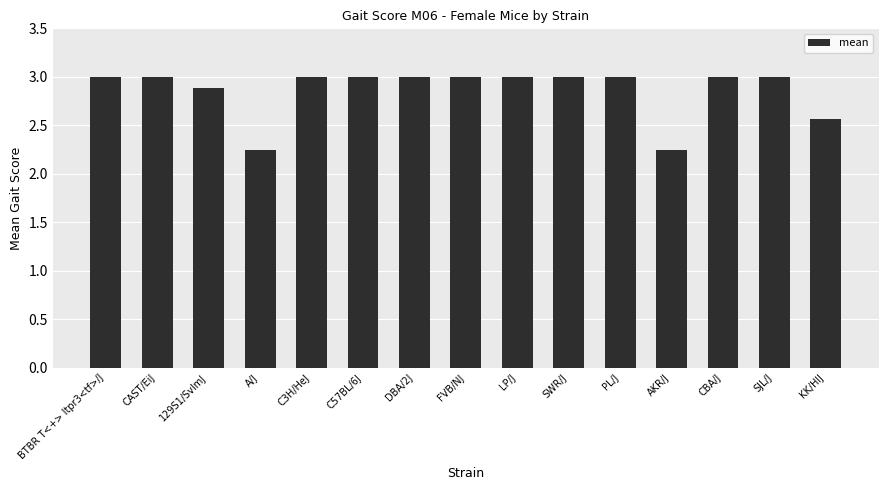

Approximately how many times larger is the value at CBA/J compared to FVB/NJ?

1.0